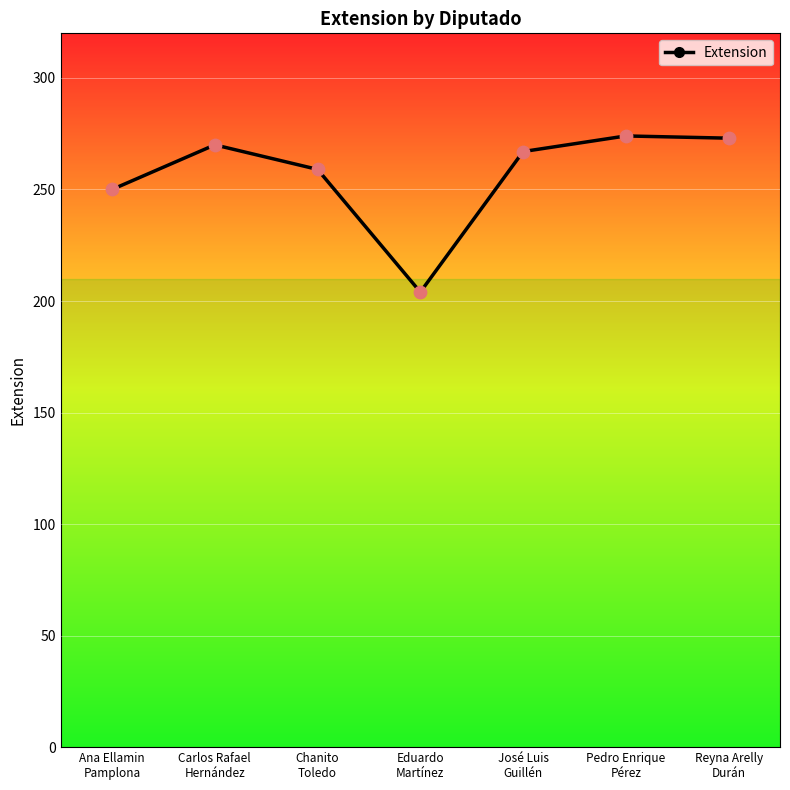

What is the ratio of the value at José Luis
Guillén to the value at Carlos Rafael
Hernández?

1.0